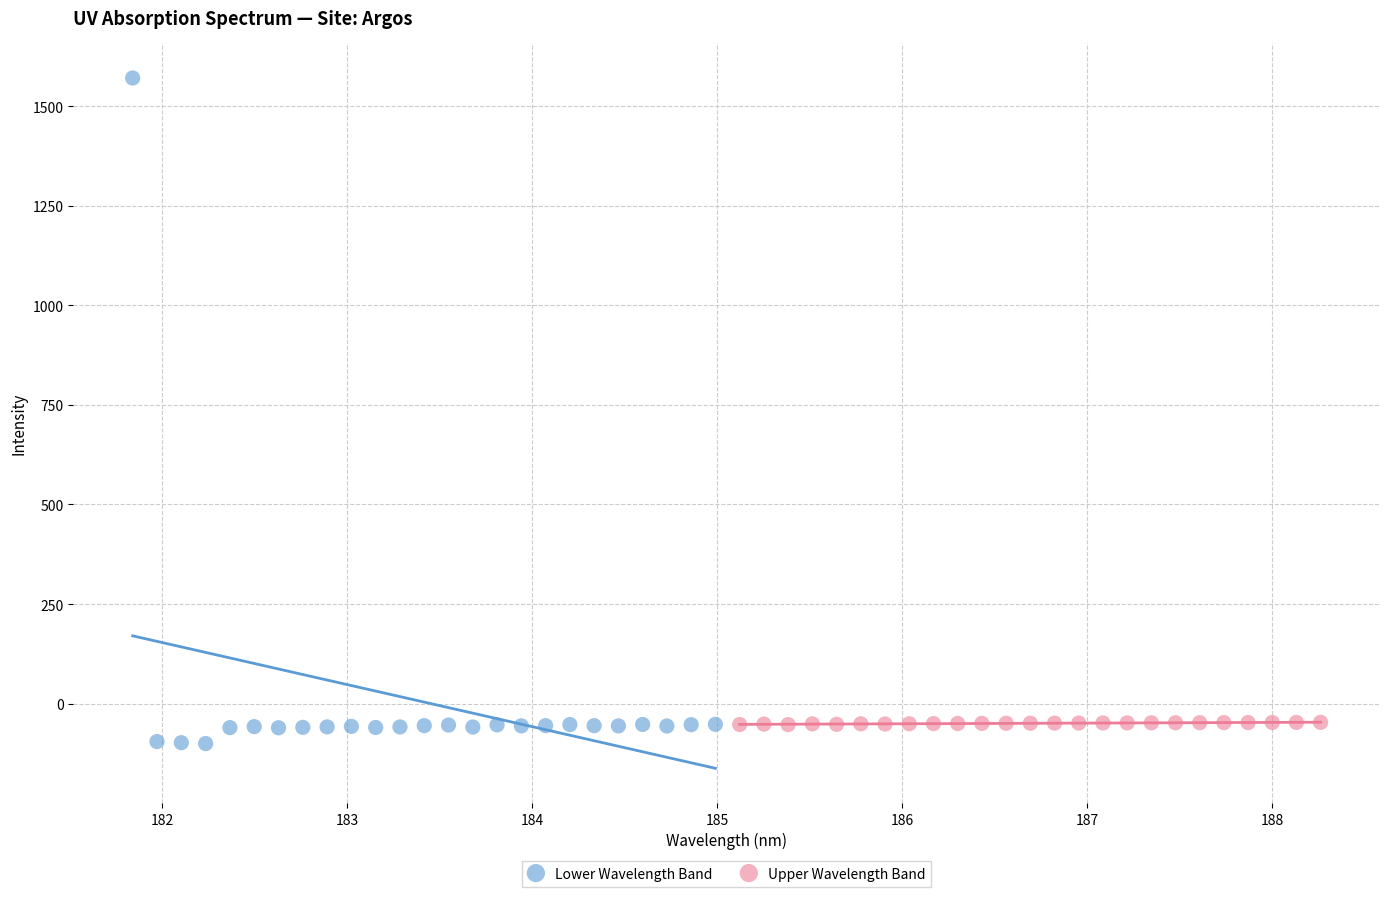

Which series has the largest Y range (max minus min)?

Lower Wavelength Band